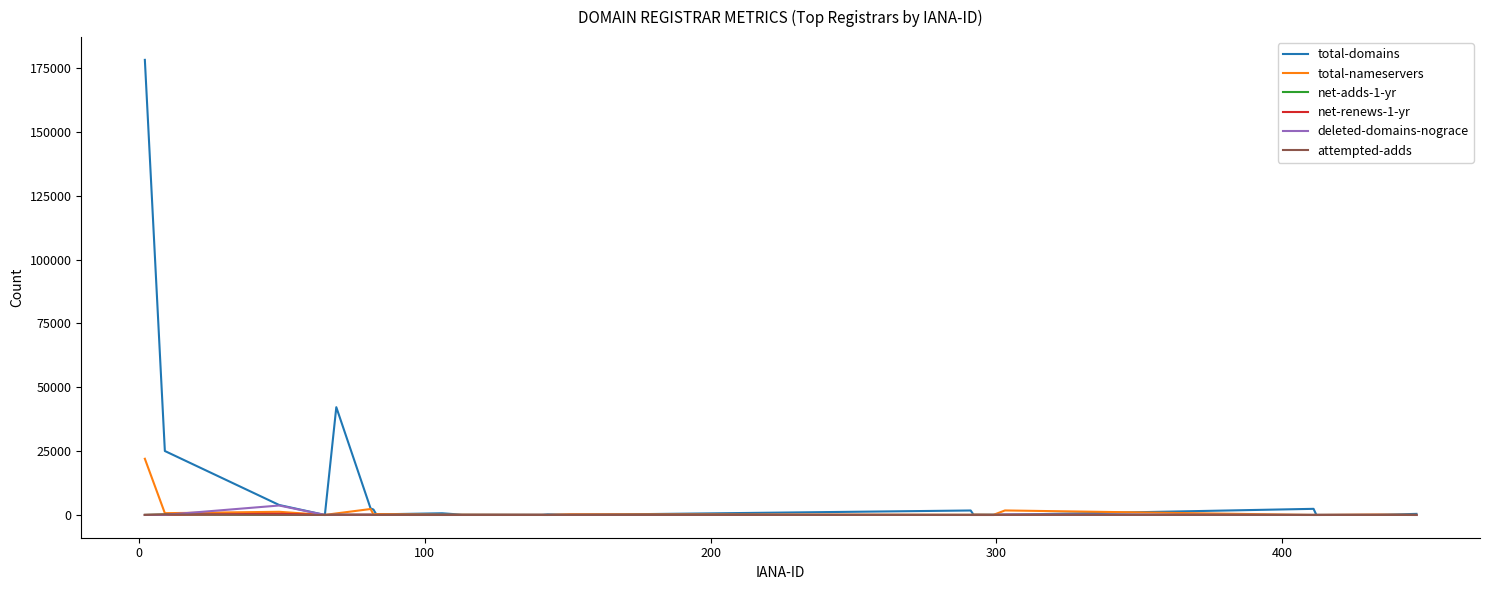

Which series has the largest total across all categories?

total-domains